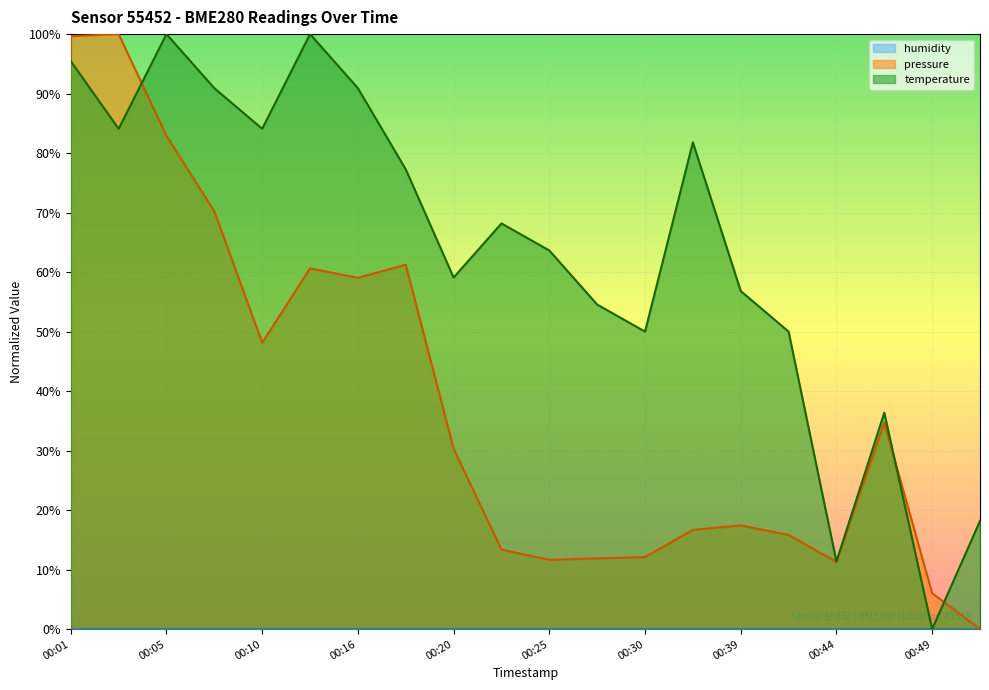

How many positive values does the pressure series have?

19